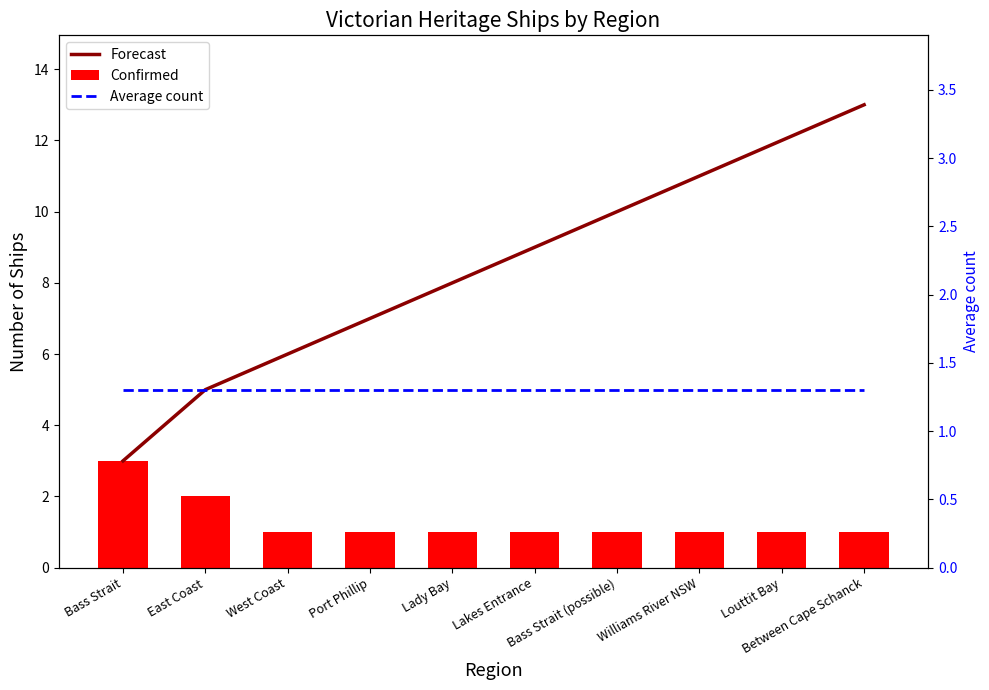

List the series in order of their peak value, highest first.

Forecast, Confirmed, Average count